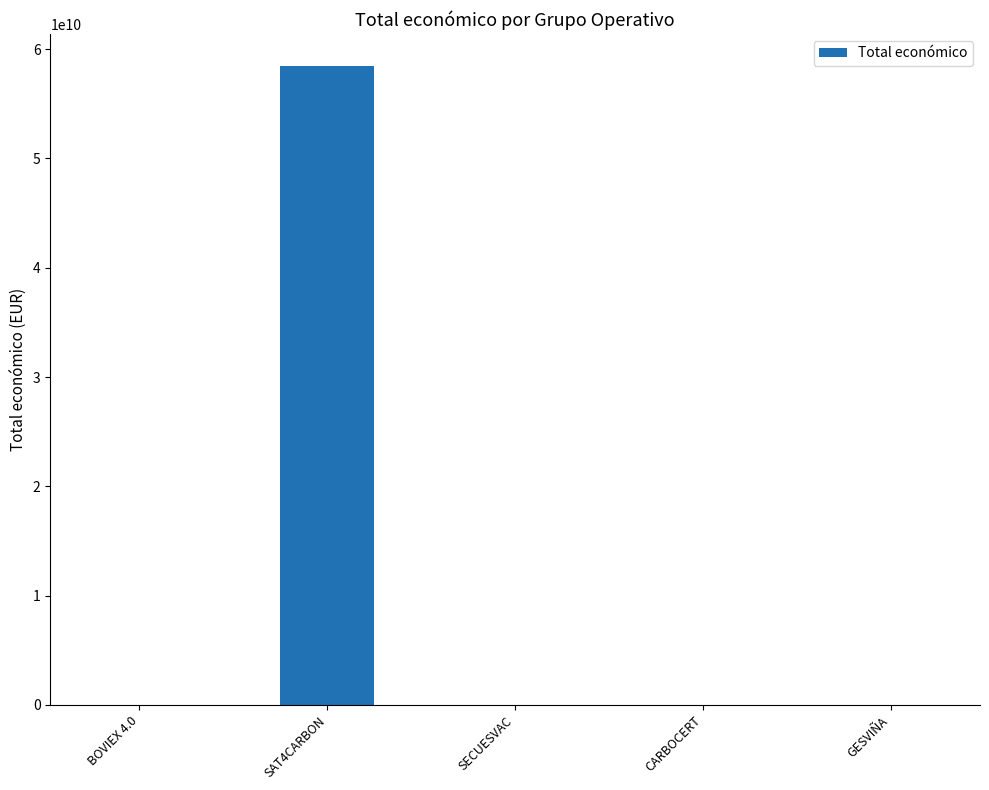

Is it true that the value at SAT4CARBON is 58462941715?

True